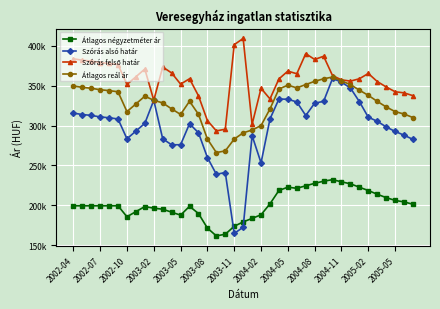

What is the lowest value of the Szórás felső határ series?

293319